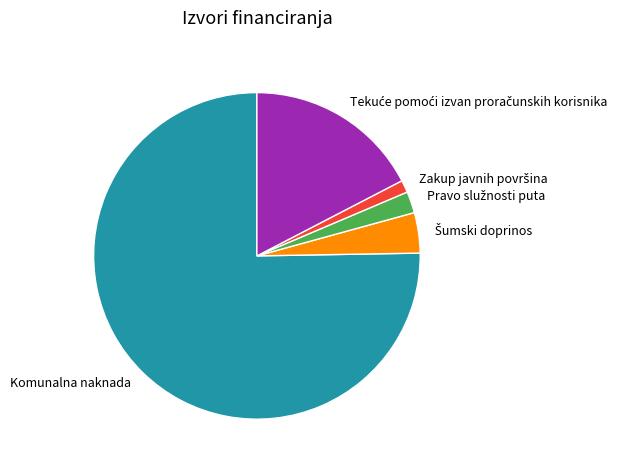

Does Komunalna naknada represent more than half of the total?

Yes